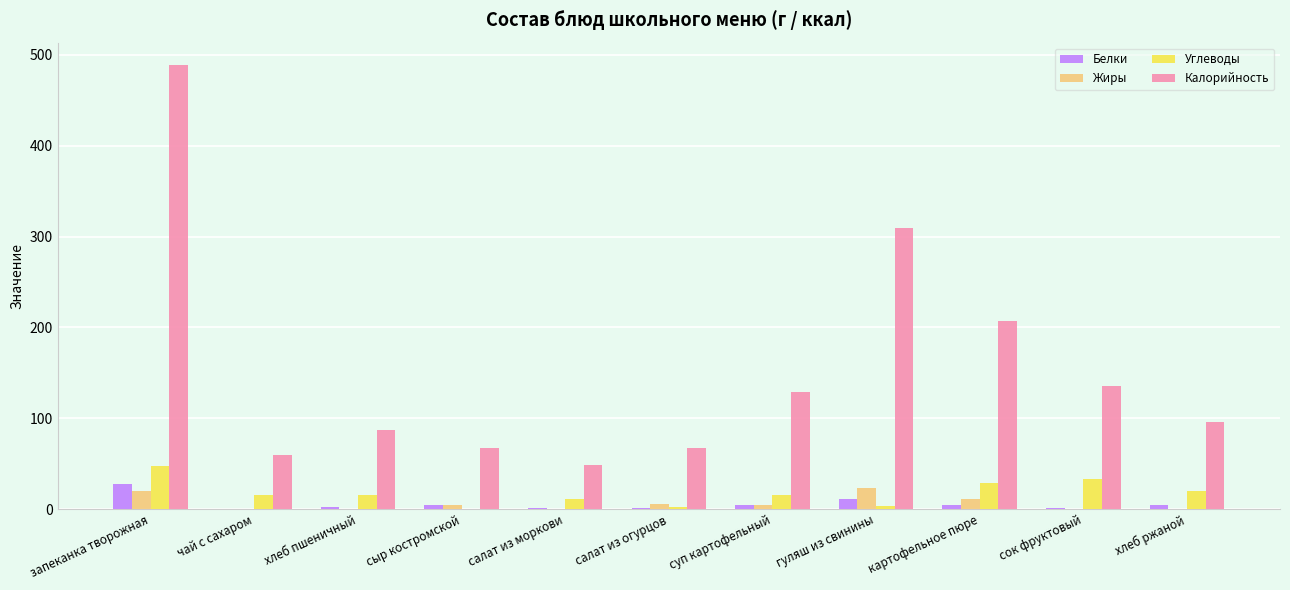

Which series has the largest total across all categories?

Калорийность